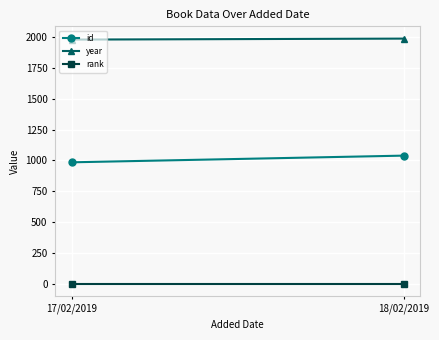

Reading left to right, what are all the values shown in this chart?

id: 17/02/2019=985	18/02/2019=1039
year: 17/02/2019=1977	18/02/2019=1985
rank: 17/02/2019=1	18/02/2019=1